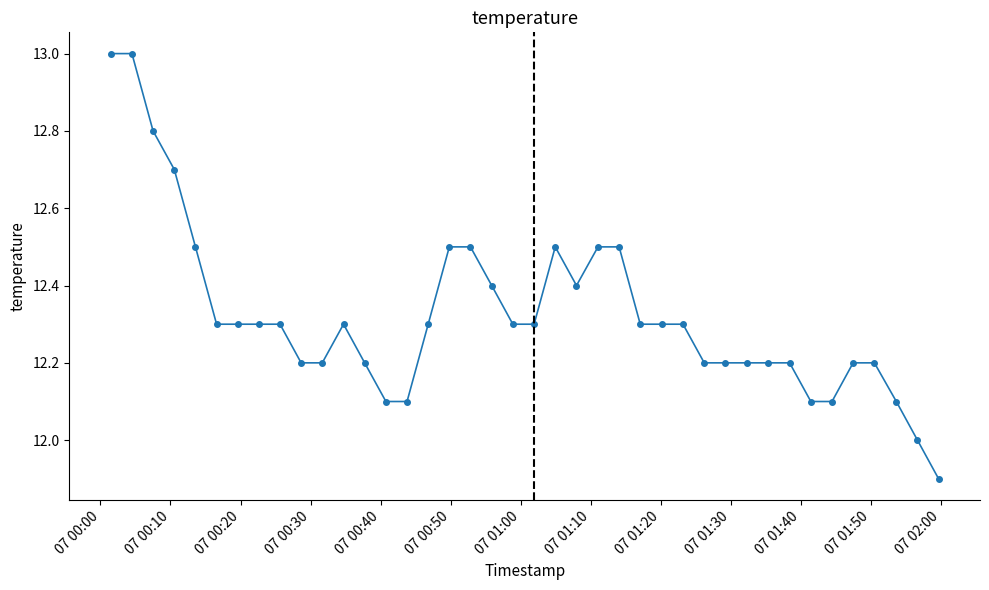

What is the smallest value displayed?

11.9